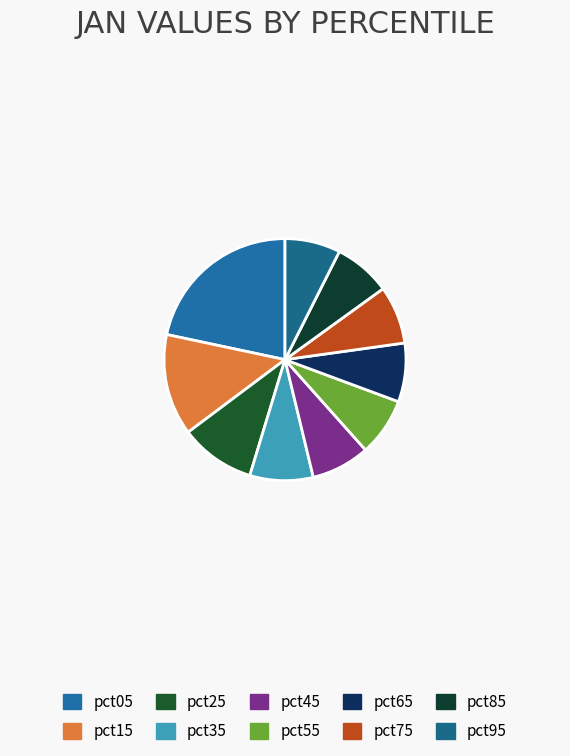

Does pct35 represent more than half of the total?

No